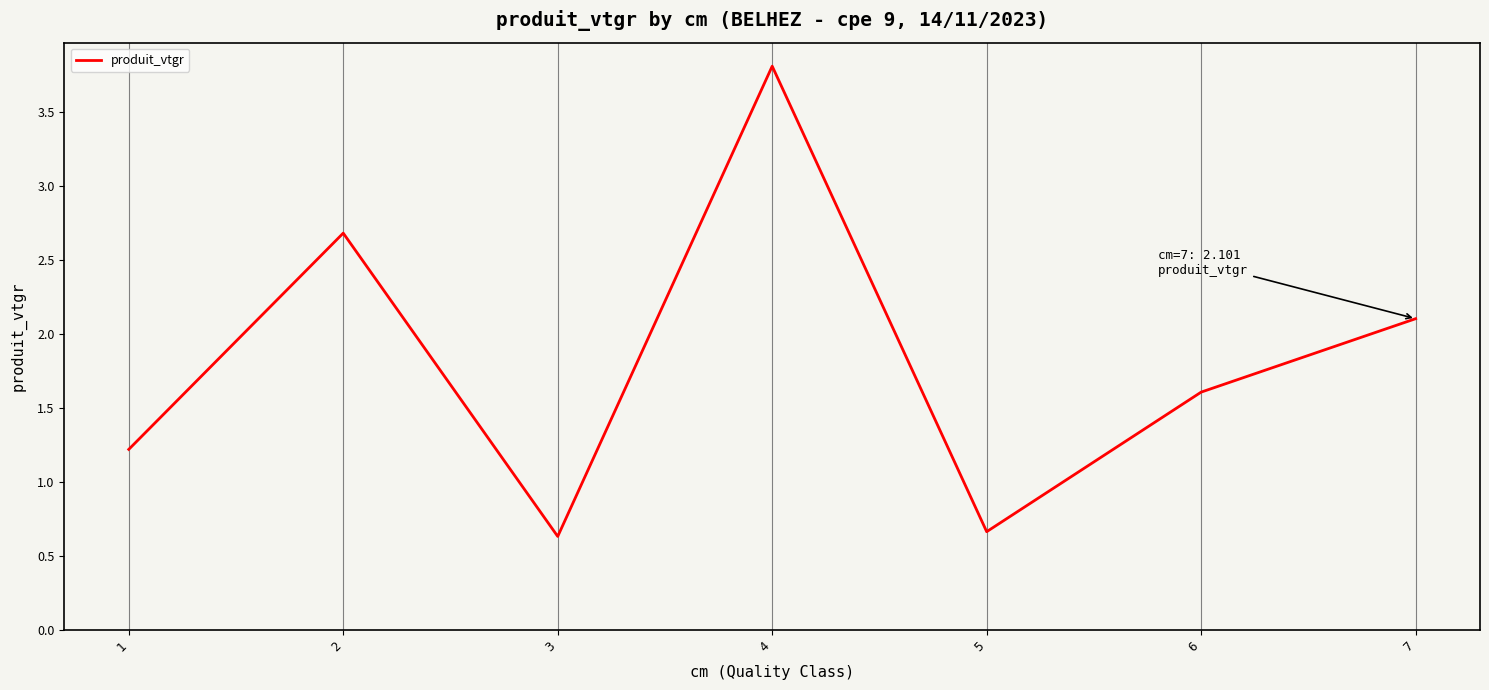

Which has a higher value, 7 or 3?

7